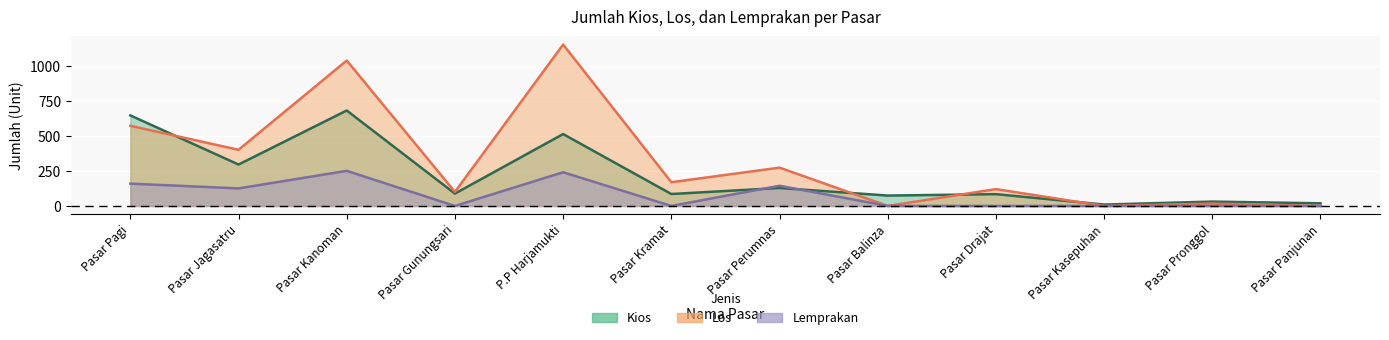

What is the label of the 6th point from the left?

Pasar Kramat